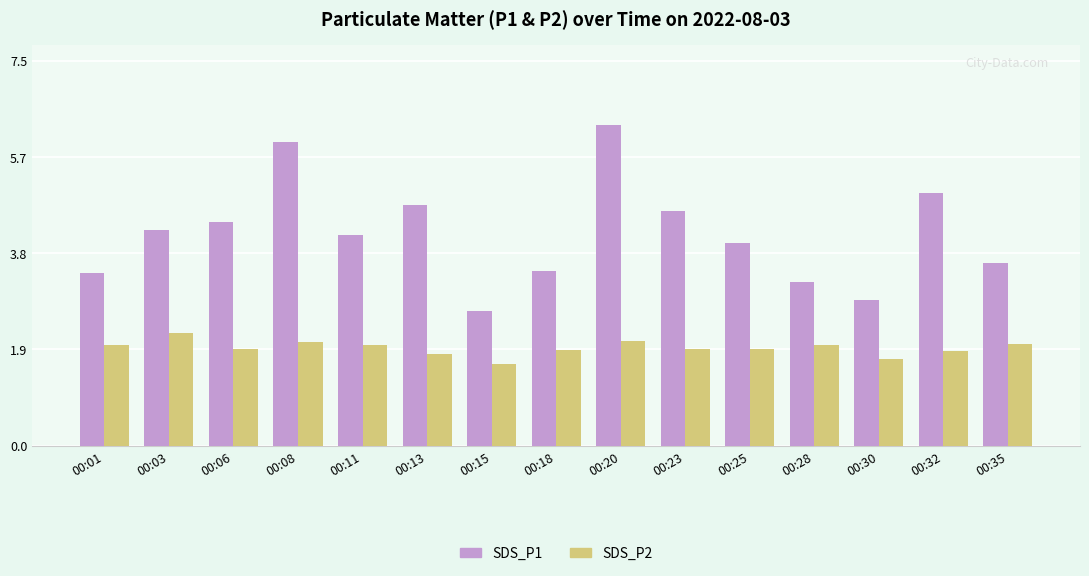

Count the number of data series in this chart.

2